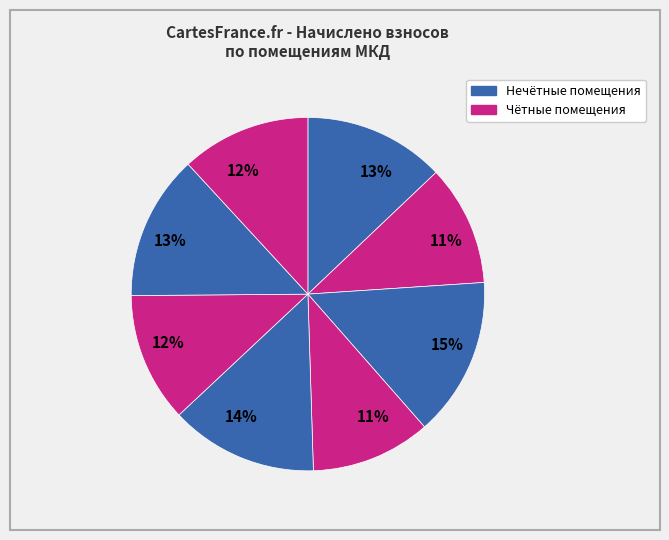

Count the number of slices in the pie.

8